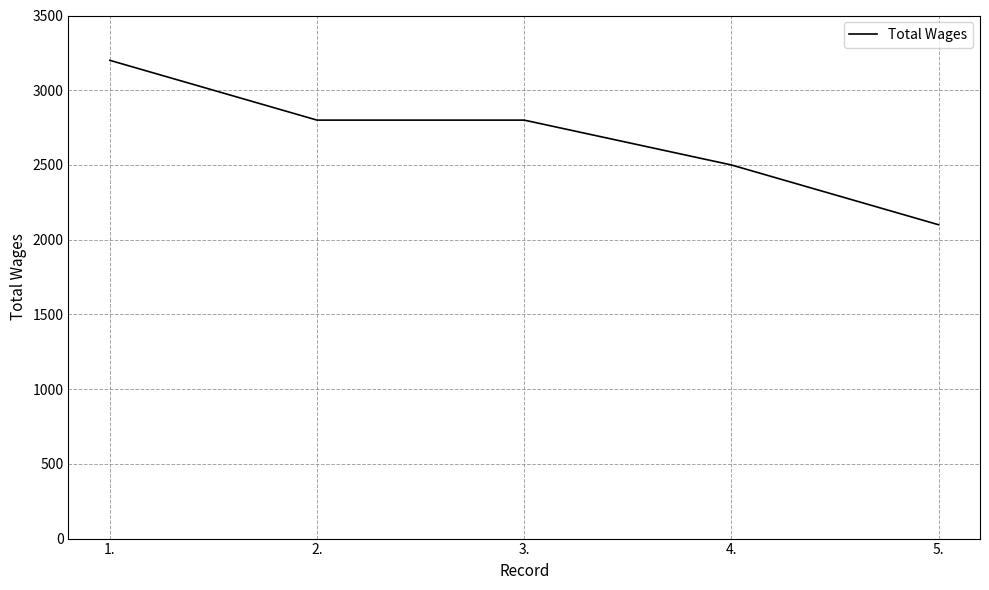

What is the average value?

2680